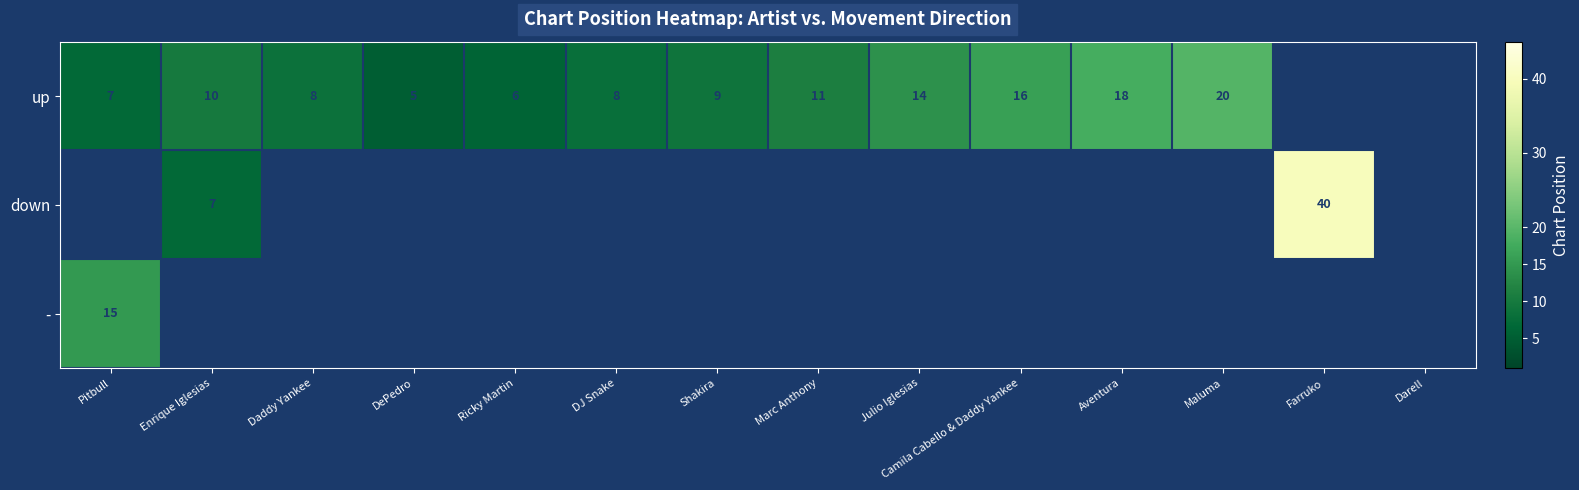

The value of down at Enrique Iglesias is 7. True or false?

True